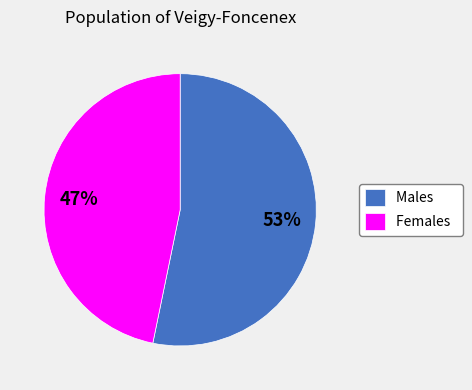

How many segments does this pie chart have?

2